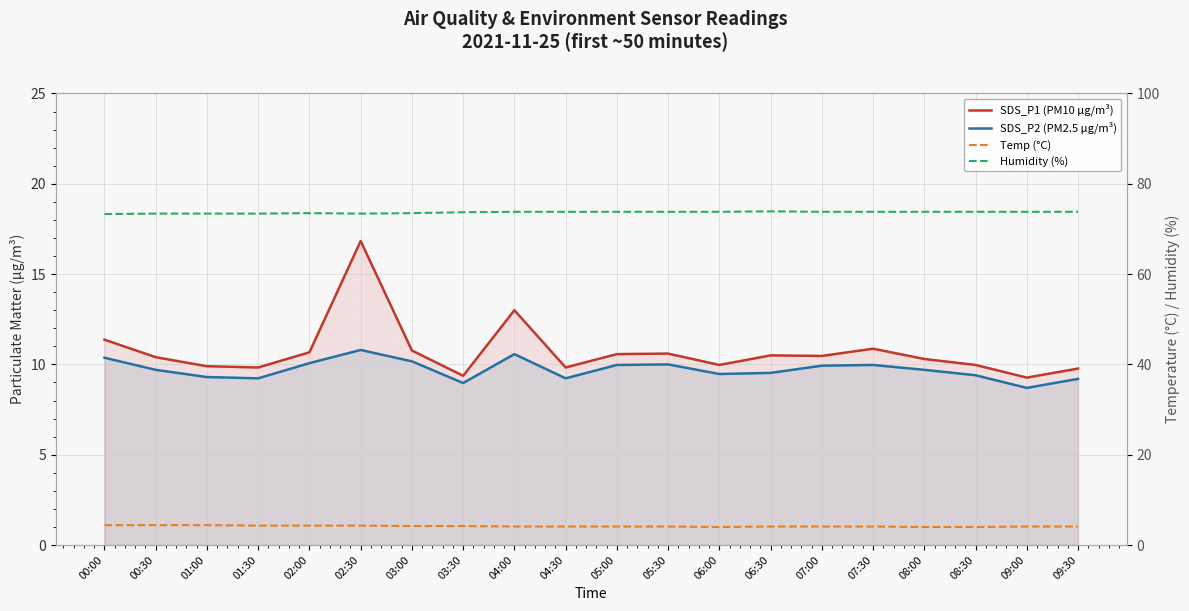

How many interior local valleys does the SDS_P2 (PM2.5 µg/m³) series have?

5